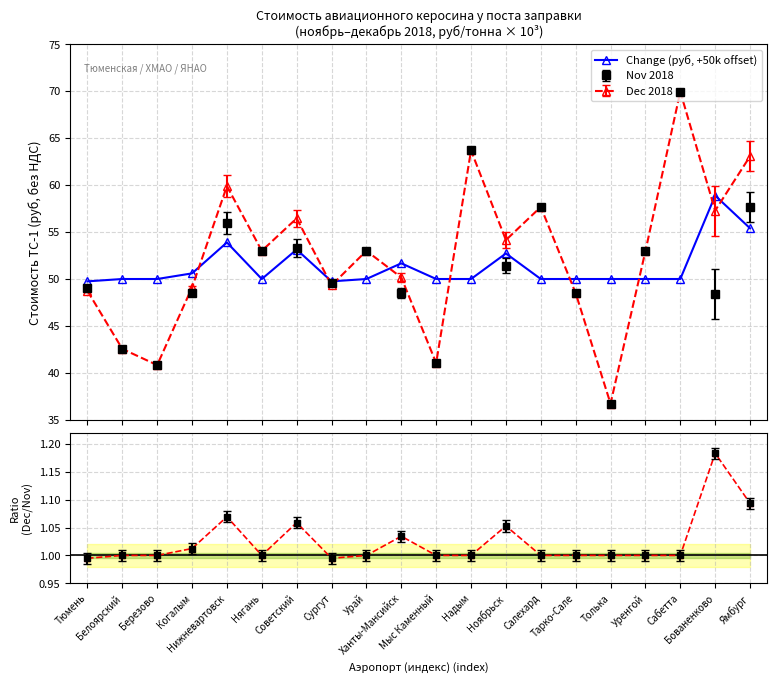

The value of Ratio (Dec/Nov) at Ноябрьск is 1.6. True or false?

False